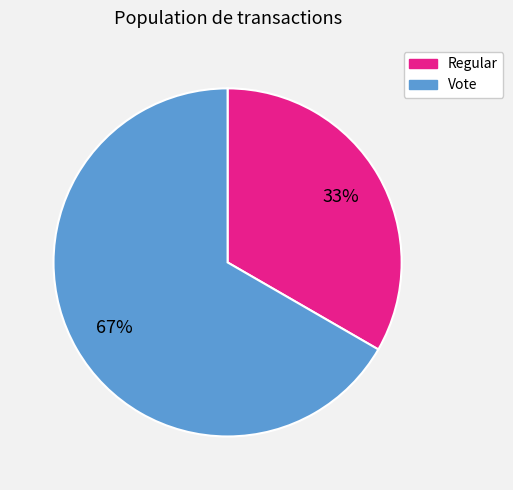

How many slices are in this pie chart?

2